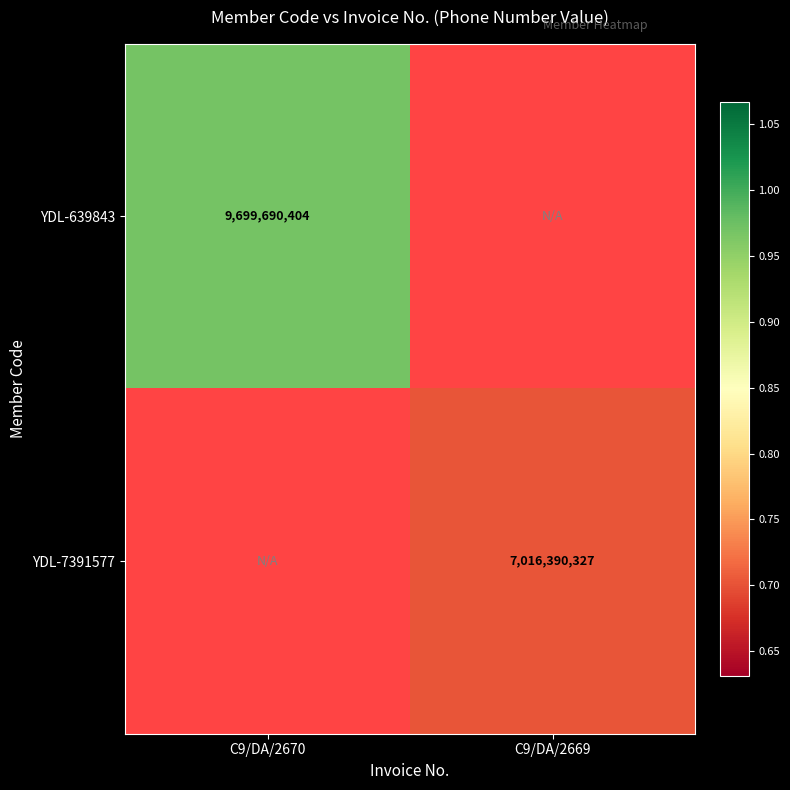

True or false: YDL-7391577 has a value of 12245553617.5 at C9/DA/2669.

False